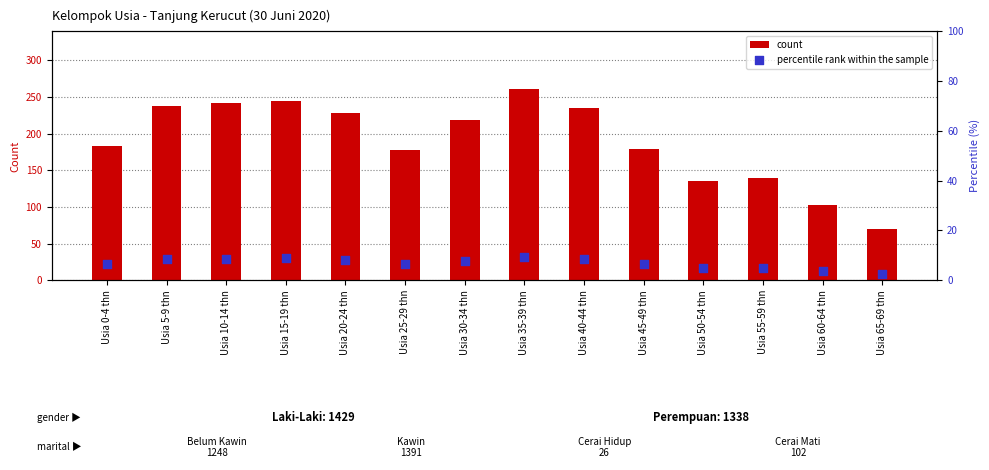

Which series reaches the minimum Y coordinate?

percentile rank within the sample